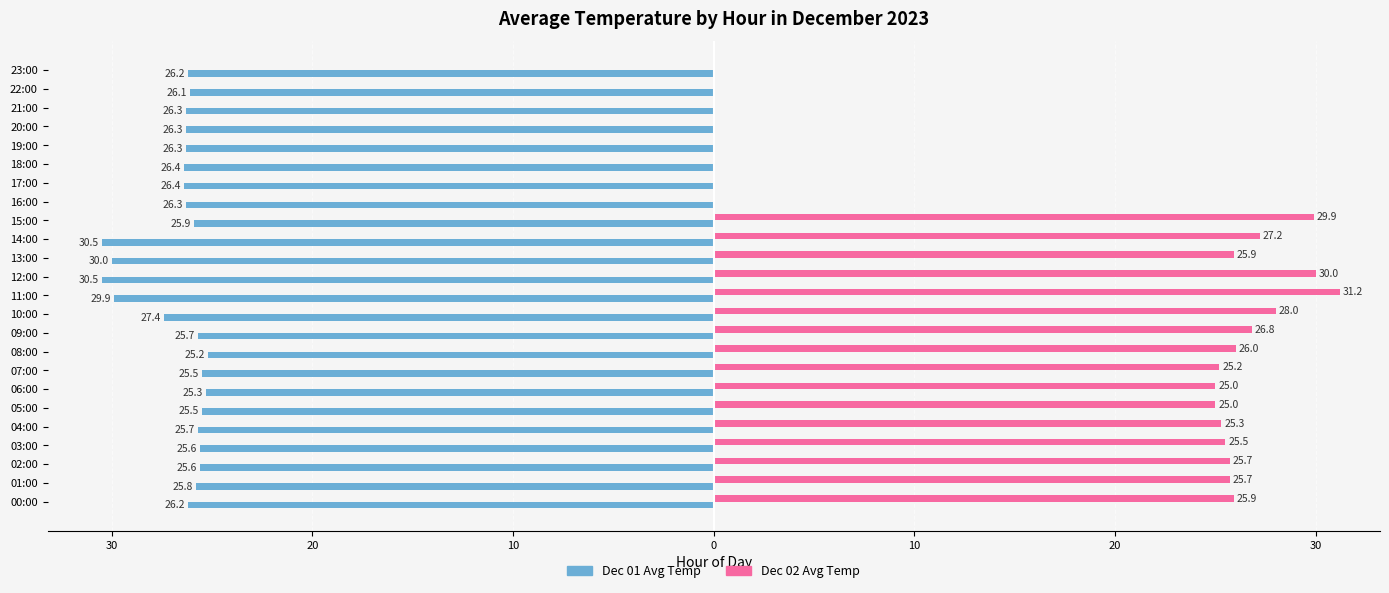

What are all the series names shown in the legend?

Dec 01 Avg Temp, Dec 02 Avg Temp